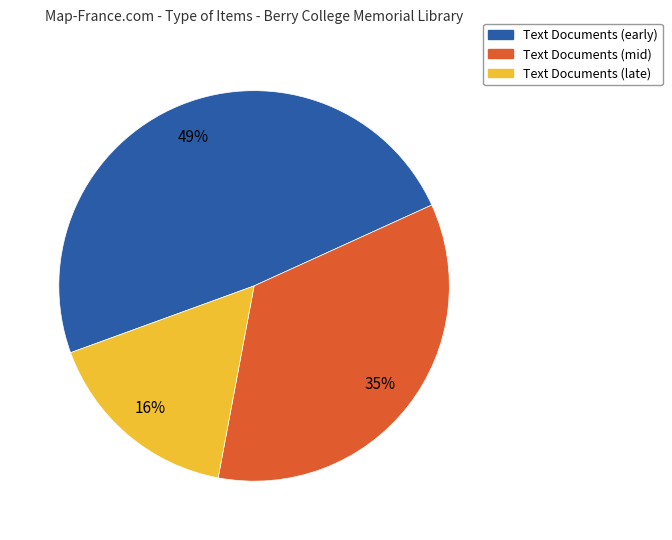

Is there a majority slice in this chart?

No